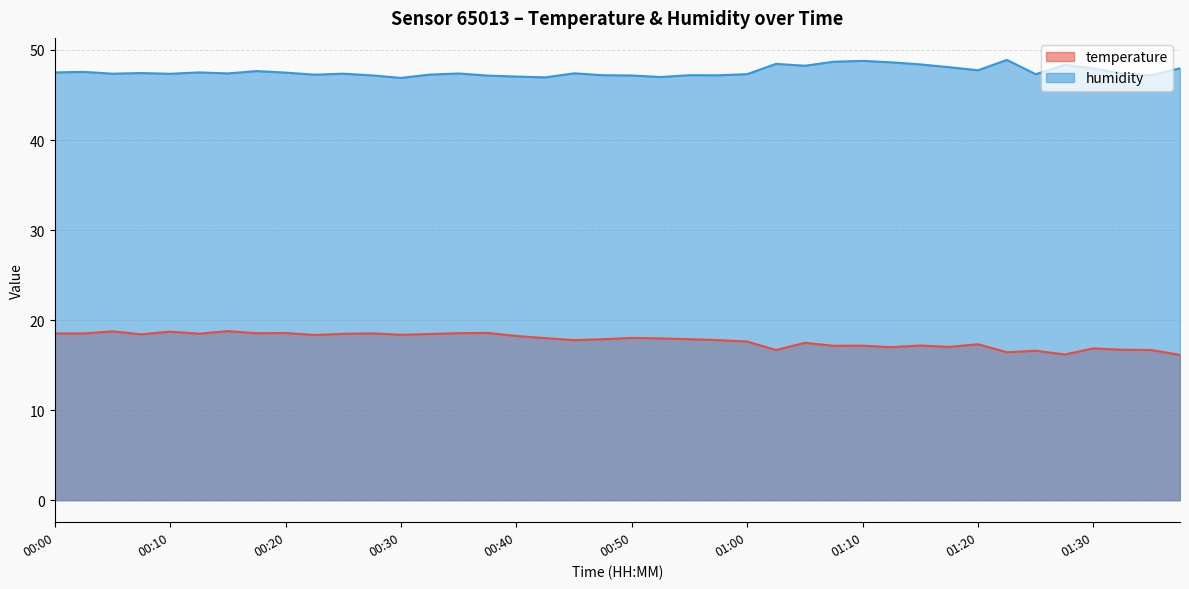

Where does the humidity series first go above 47?

00:00